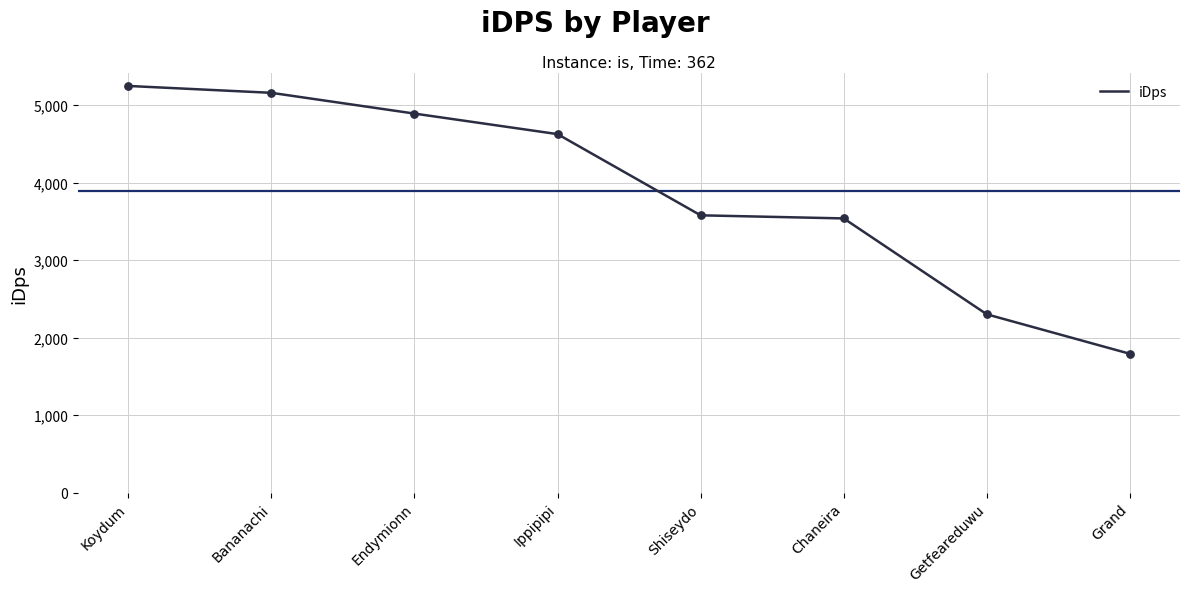

Approximately how many times larger is the value at Getfeareduwu compared to Ippipipi?

0.5